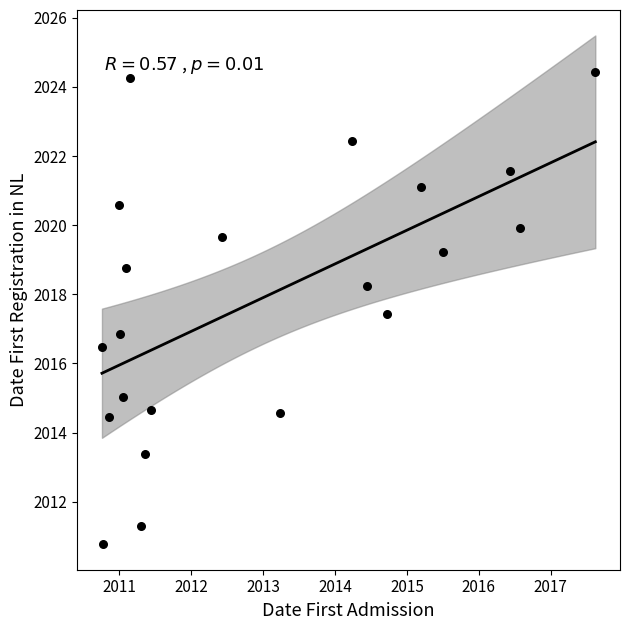

What is the range of Y values (max minus min)?

13.7